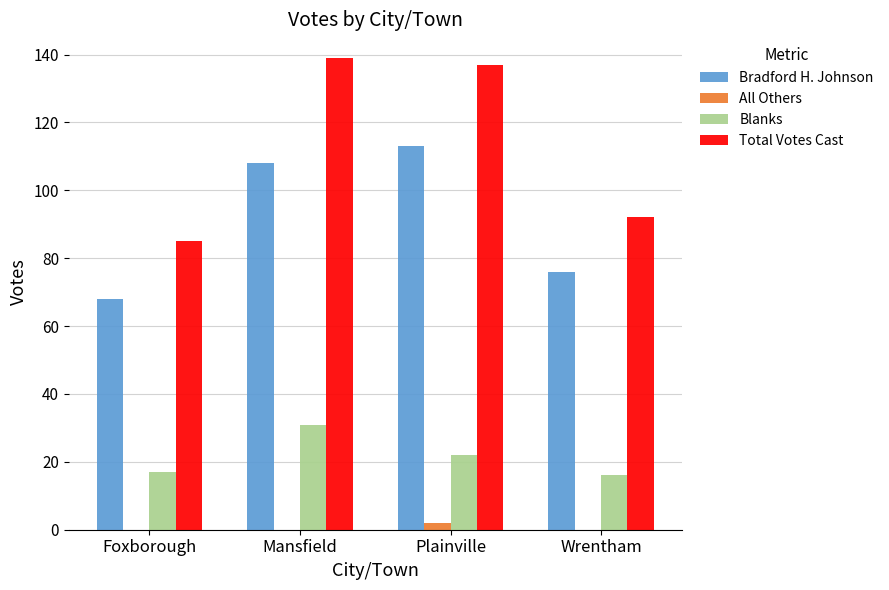

What is the maximum value shown in the chart?

139